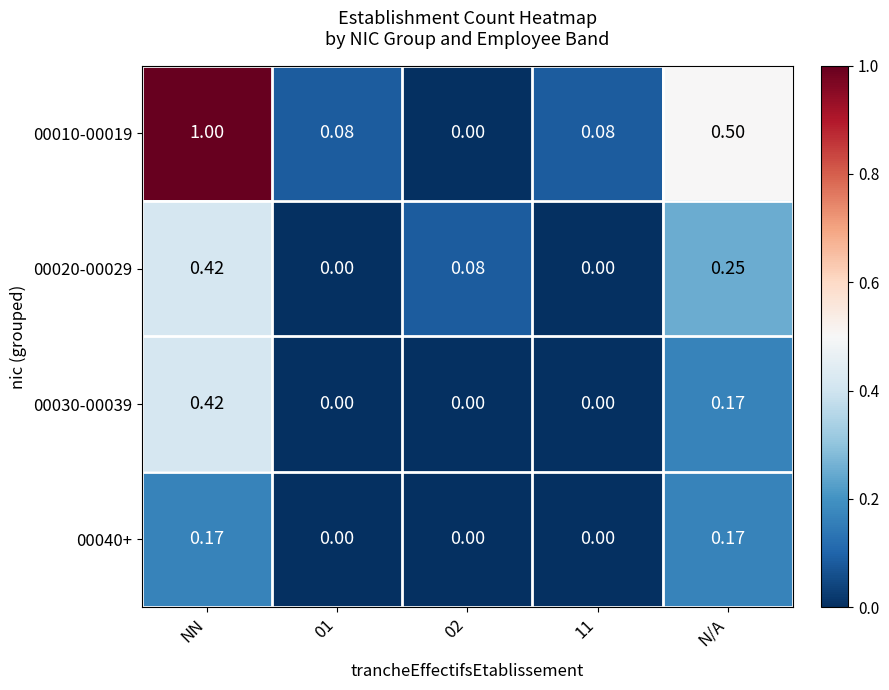

At which category is the sum across all series the highest?

NN